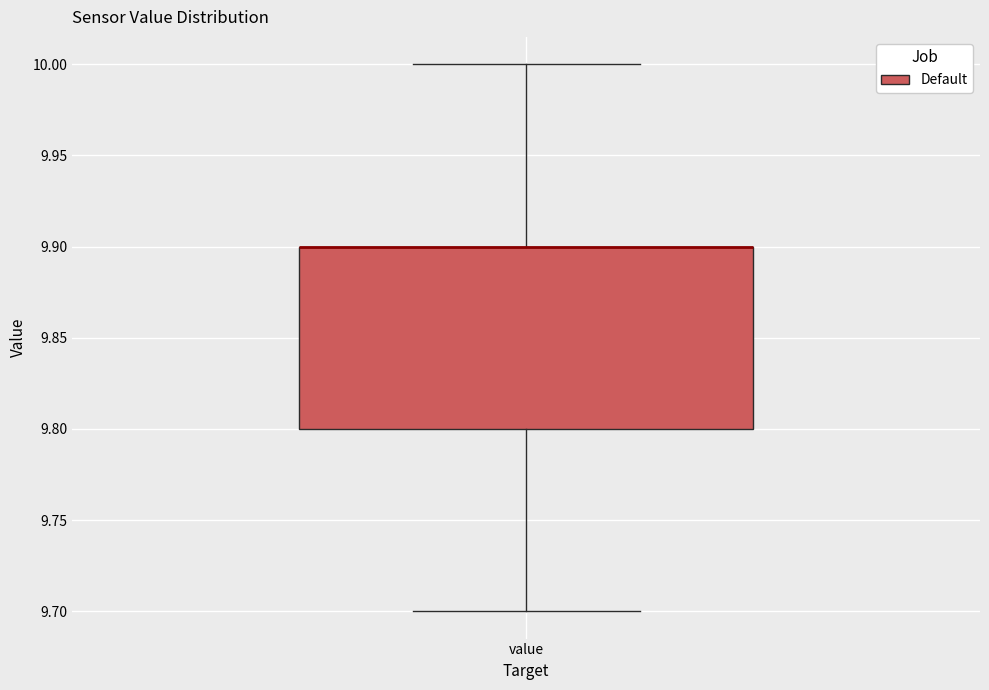

Where does the lower whisker of the box for value end on the y-axis? The values are not printed on the chart, so give them approximately, as read against the axis.

9.7